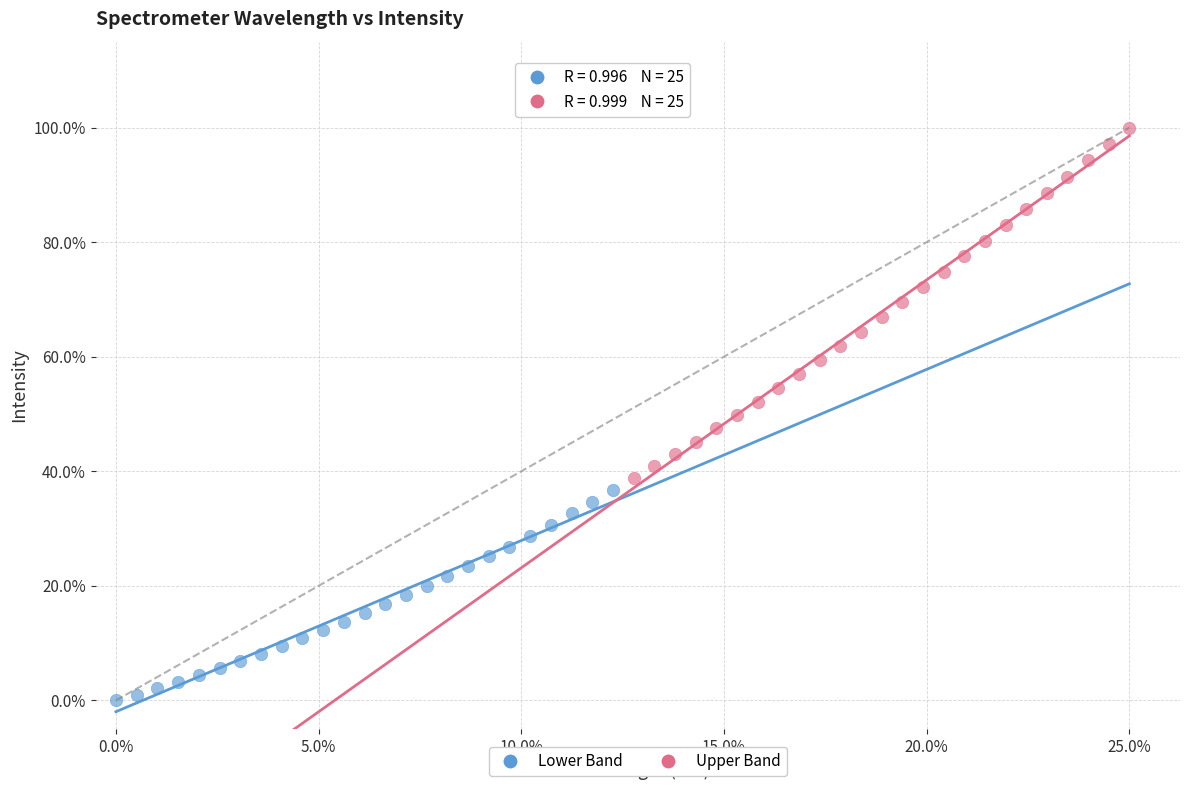

What are all the series names shown in the legend?

Lower Band, Upper Band